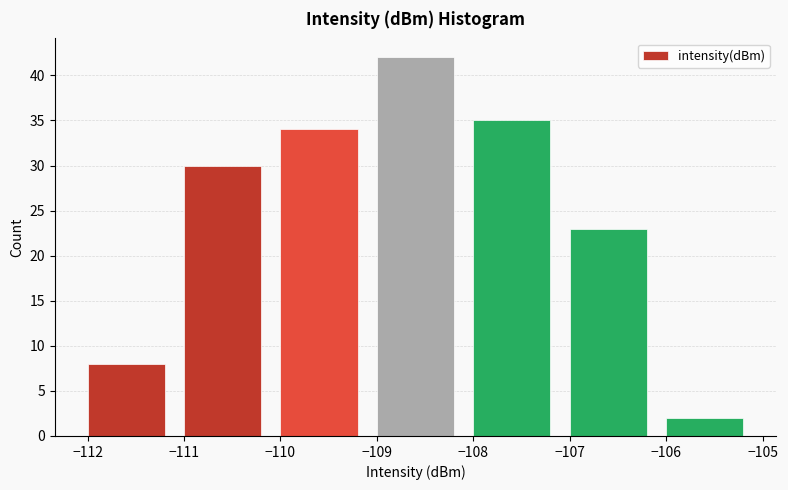

What is the height of the bar covering -110 to -109 on the x-axis? The values are not printed on the chart, so give them approximately, as read against the axis.

34